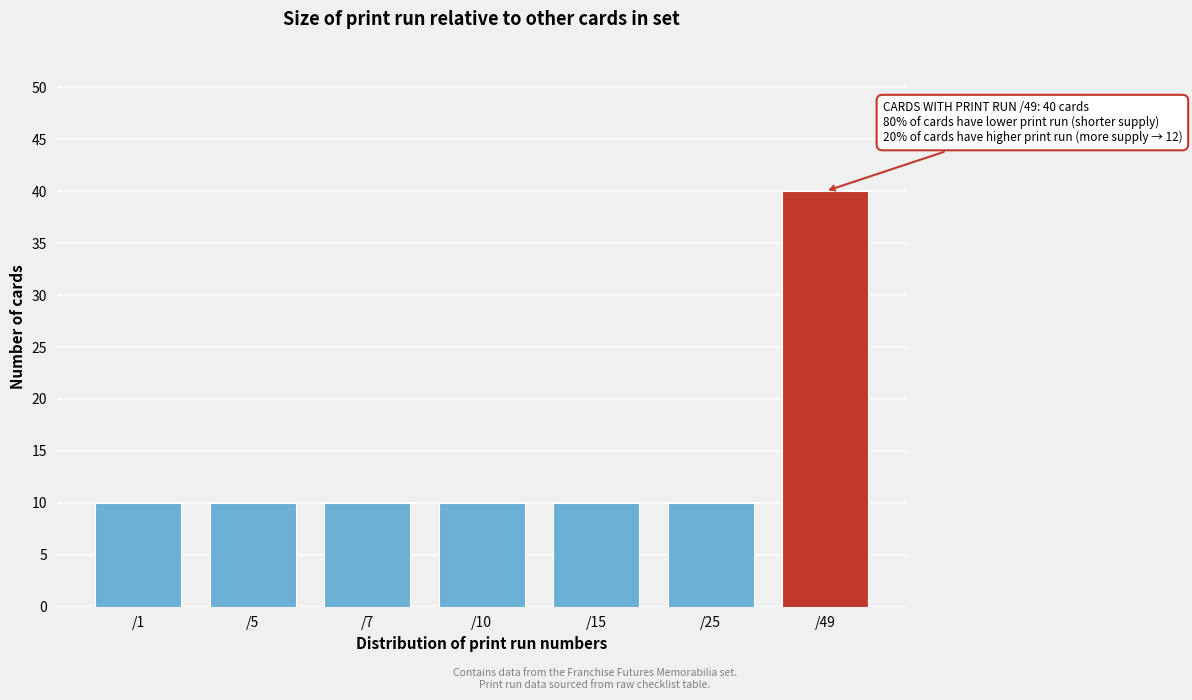

Reading left to right, extract all data points from this chart.

/1=10	/5=10	/7=10	/10=10	/15=10	/25=10	/49=40